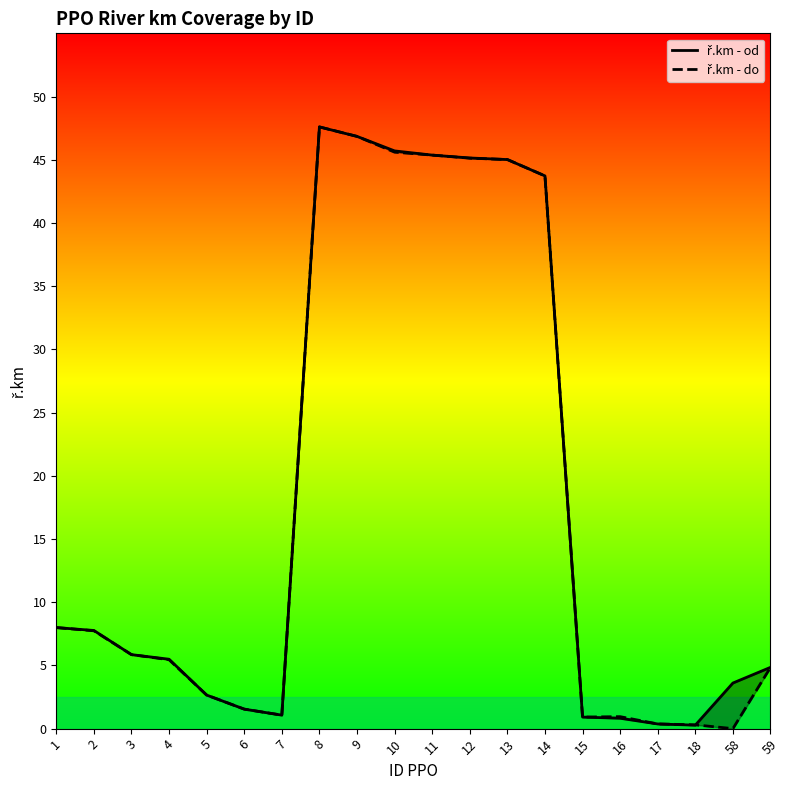

How many interior local peaks does the ř.km - do series have?

2